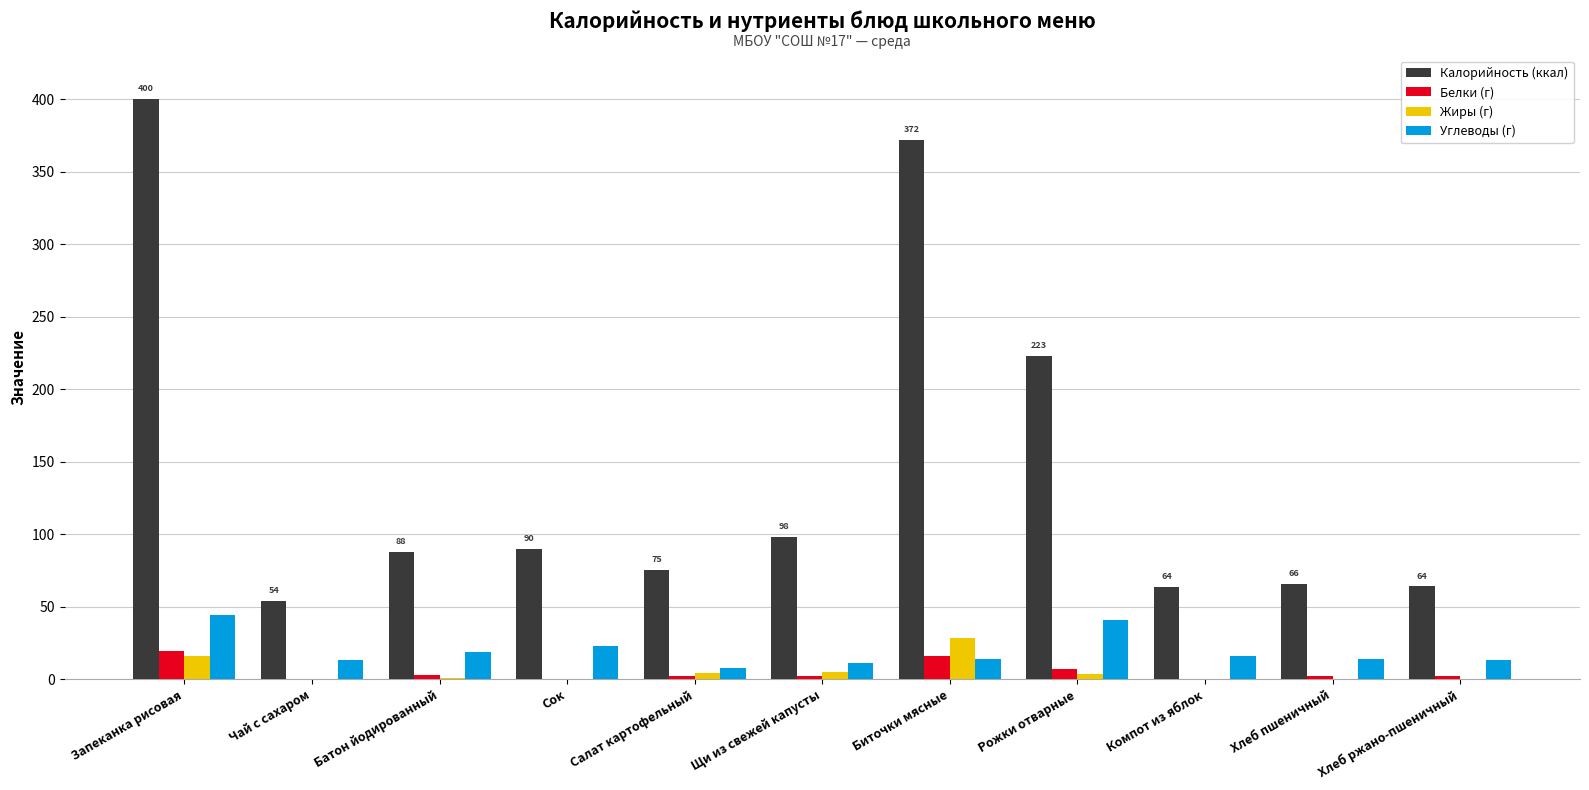

What is the maximum value for Углеводы (г)?

44.0